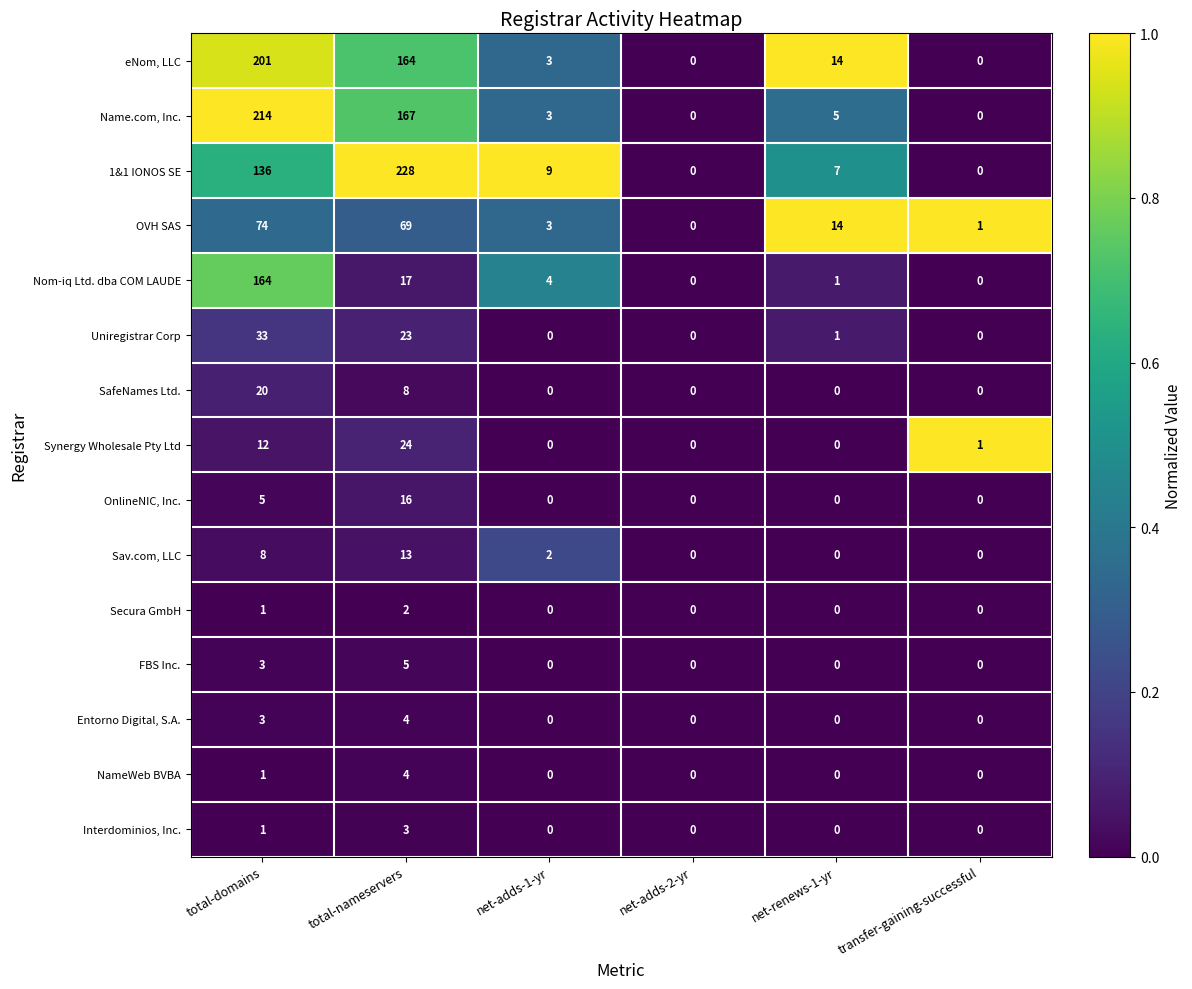

At which category is the sum across all series the highest?

total-domains